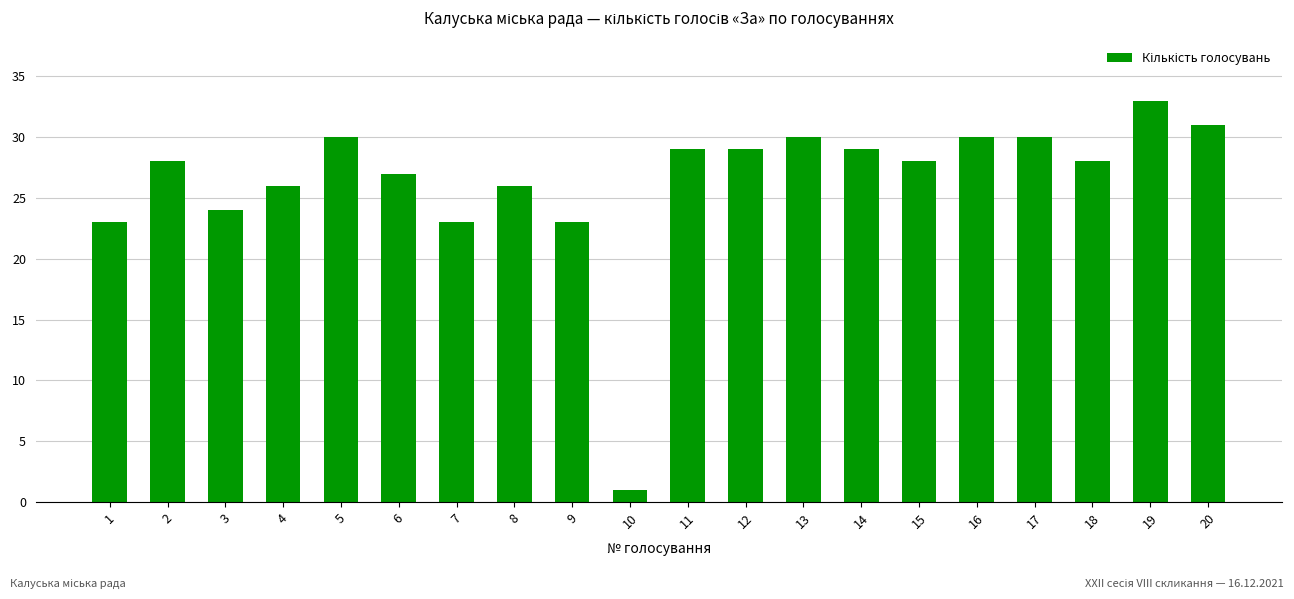

What is the approximate value at 6?

27